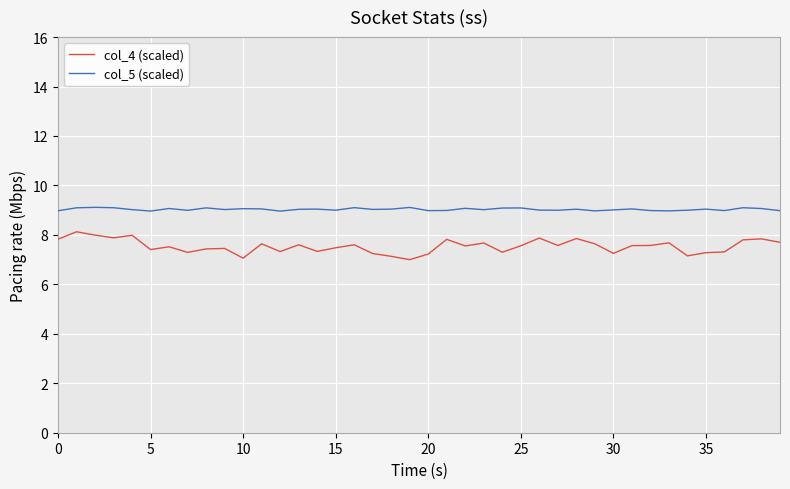

Which series has the largest range (max minus min)?

col_4 (scaled)